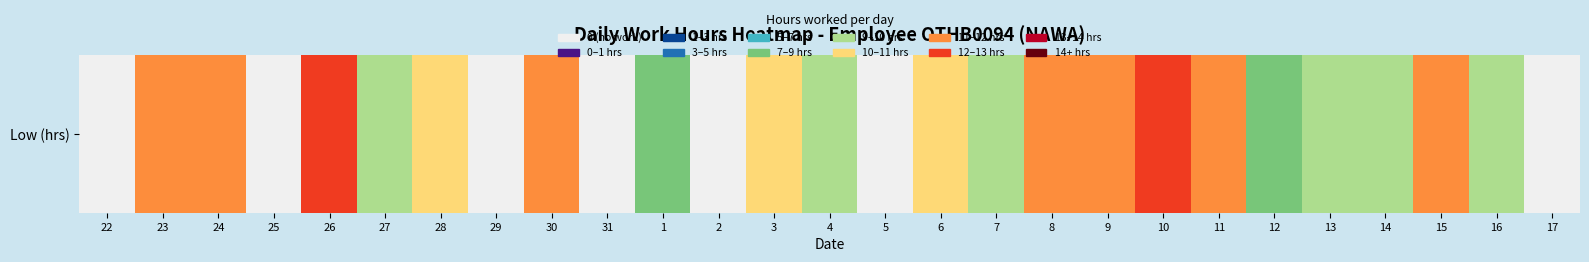

At which category does the chart reach its minimum across all series?

22